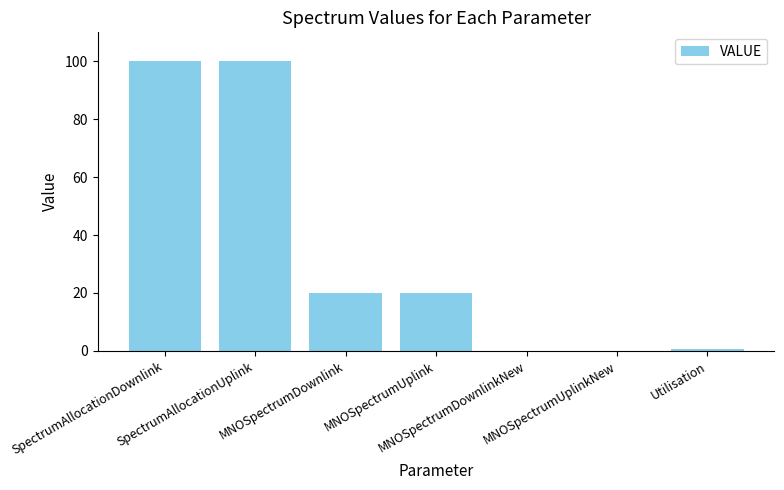

Reading left to right, list all the values displayed in this chart.

SpectrumAllocationDownlink=100.0	SpectrumAllocationUplink=100.0	MNOSpectrumDownlink=20.0	MNOSpectrumUplink=20.0	MNOSpectrumDownlinkNew=0.0	MNOSpectrumUplinkNew=0.0	Utilisation=0.8